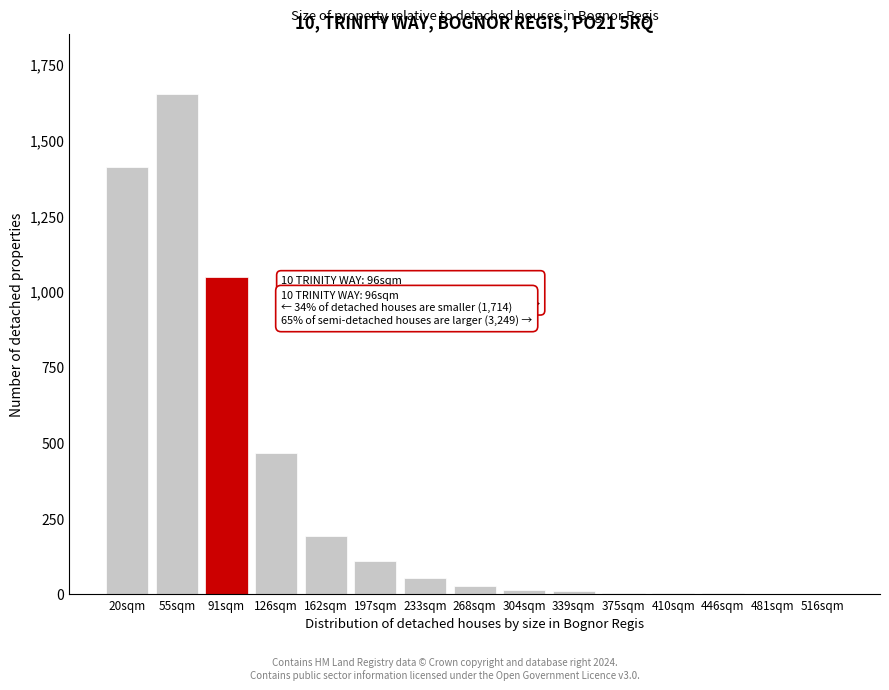

The value at 126sqm is 467. True or false?

True